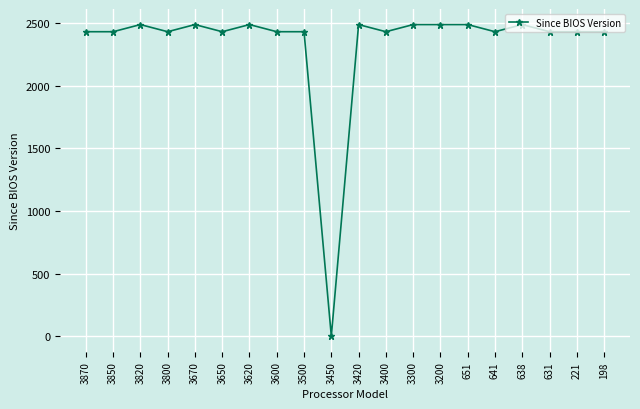

What is the maximum value shown in the chart?

2488